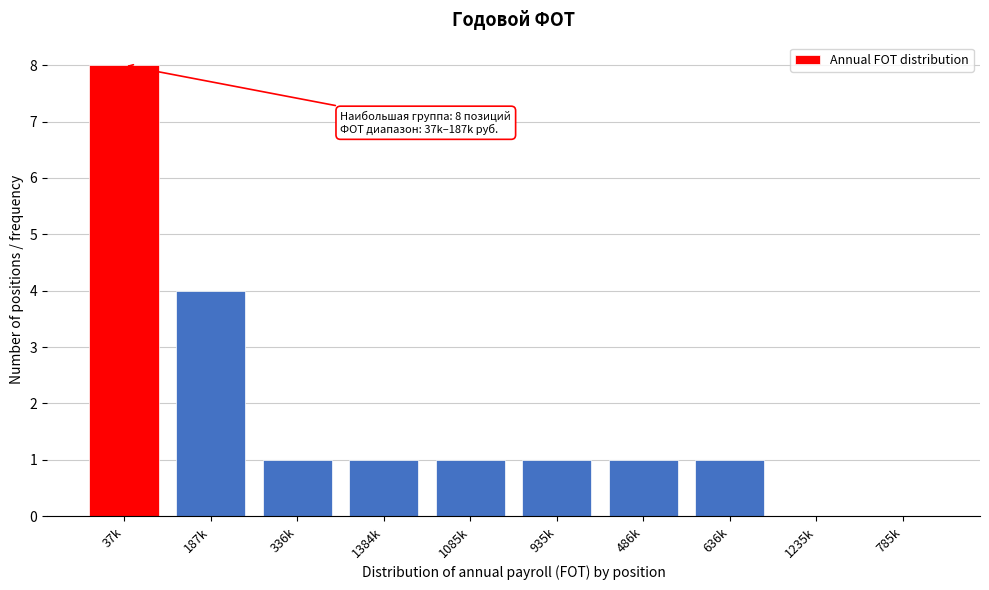

Reading left to right, extract all data points from this chart.

37k=8	187k=4	336k=1	1384k=1	1085k=1	935k=1	486k=1	636k=1	1235k=0	785k=0